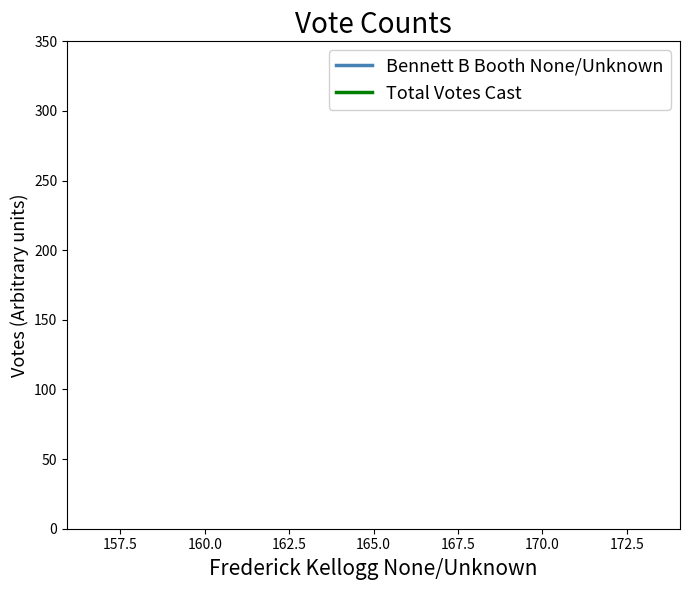

At 165.0, list the series in order from largest to smallest.

Total Votes Cast, Bennett B Booth None/Unknown